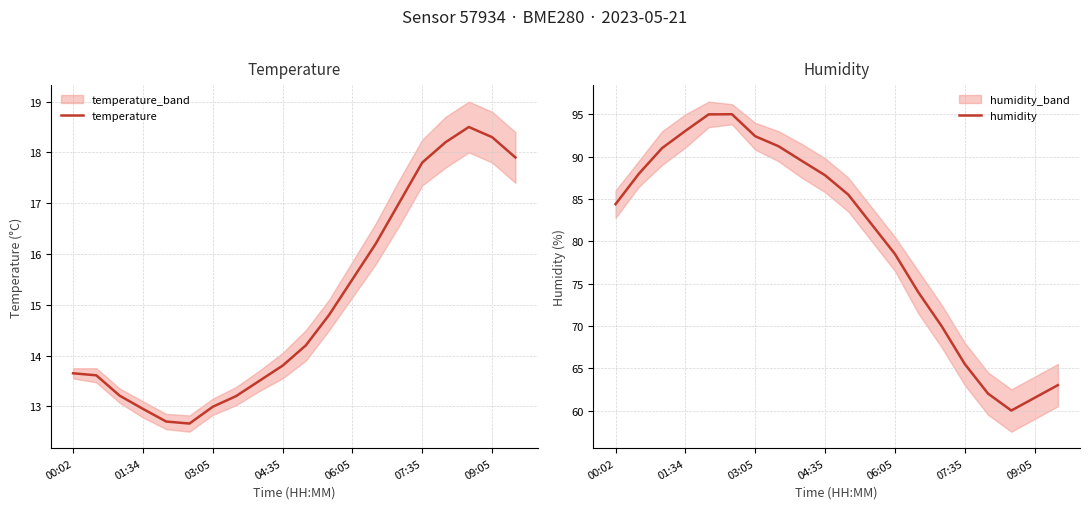

True or false: temperature and humidity intersect in this chart.

False